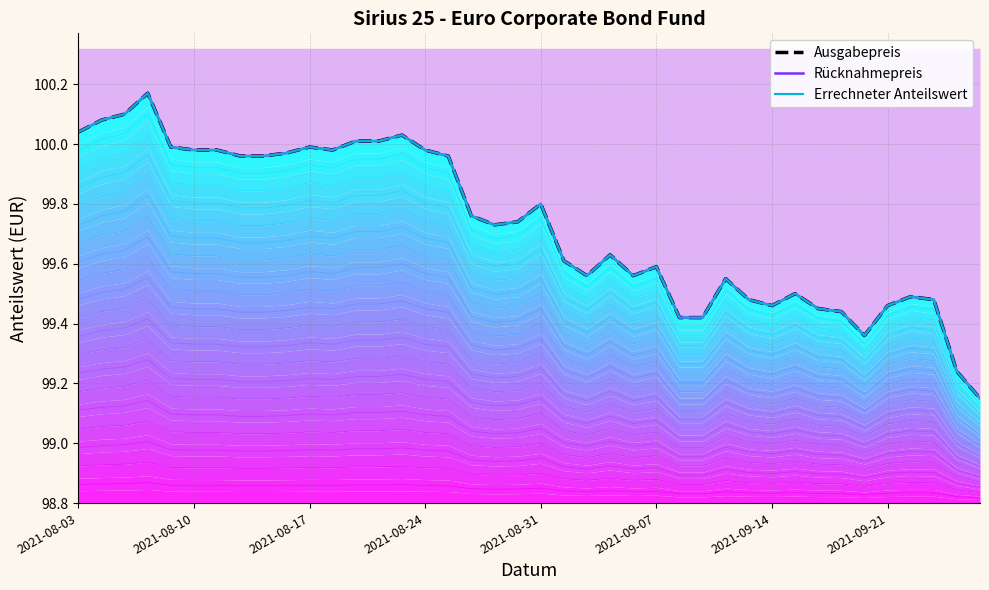

What are all the series names shown in the legend?

Ausgabepreis, Rücknahmepreis, Errechneter Anteilswert